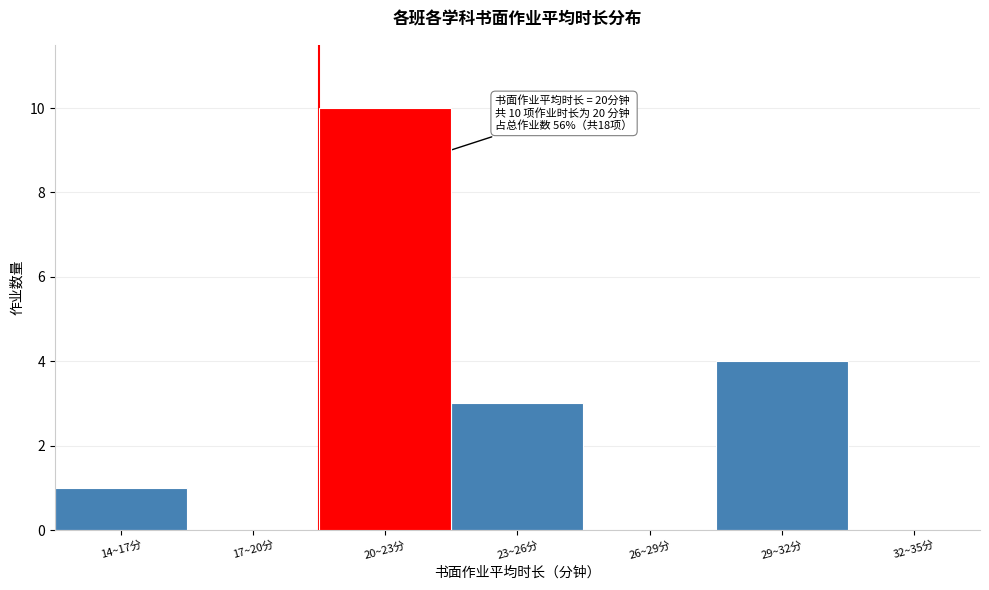

Reading right to left, list all the values displayed in this chart.

32~35分=0	29~32分=4	26~29分=0	23~26分=3	20~23分=10	17~20分=0	14~17分=1